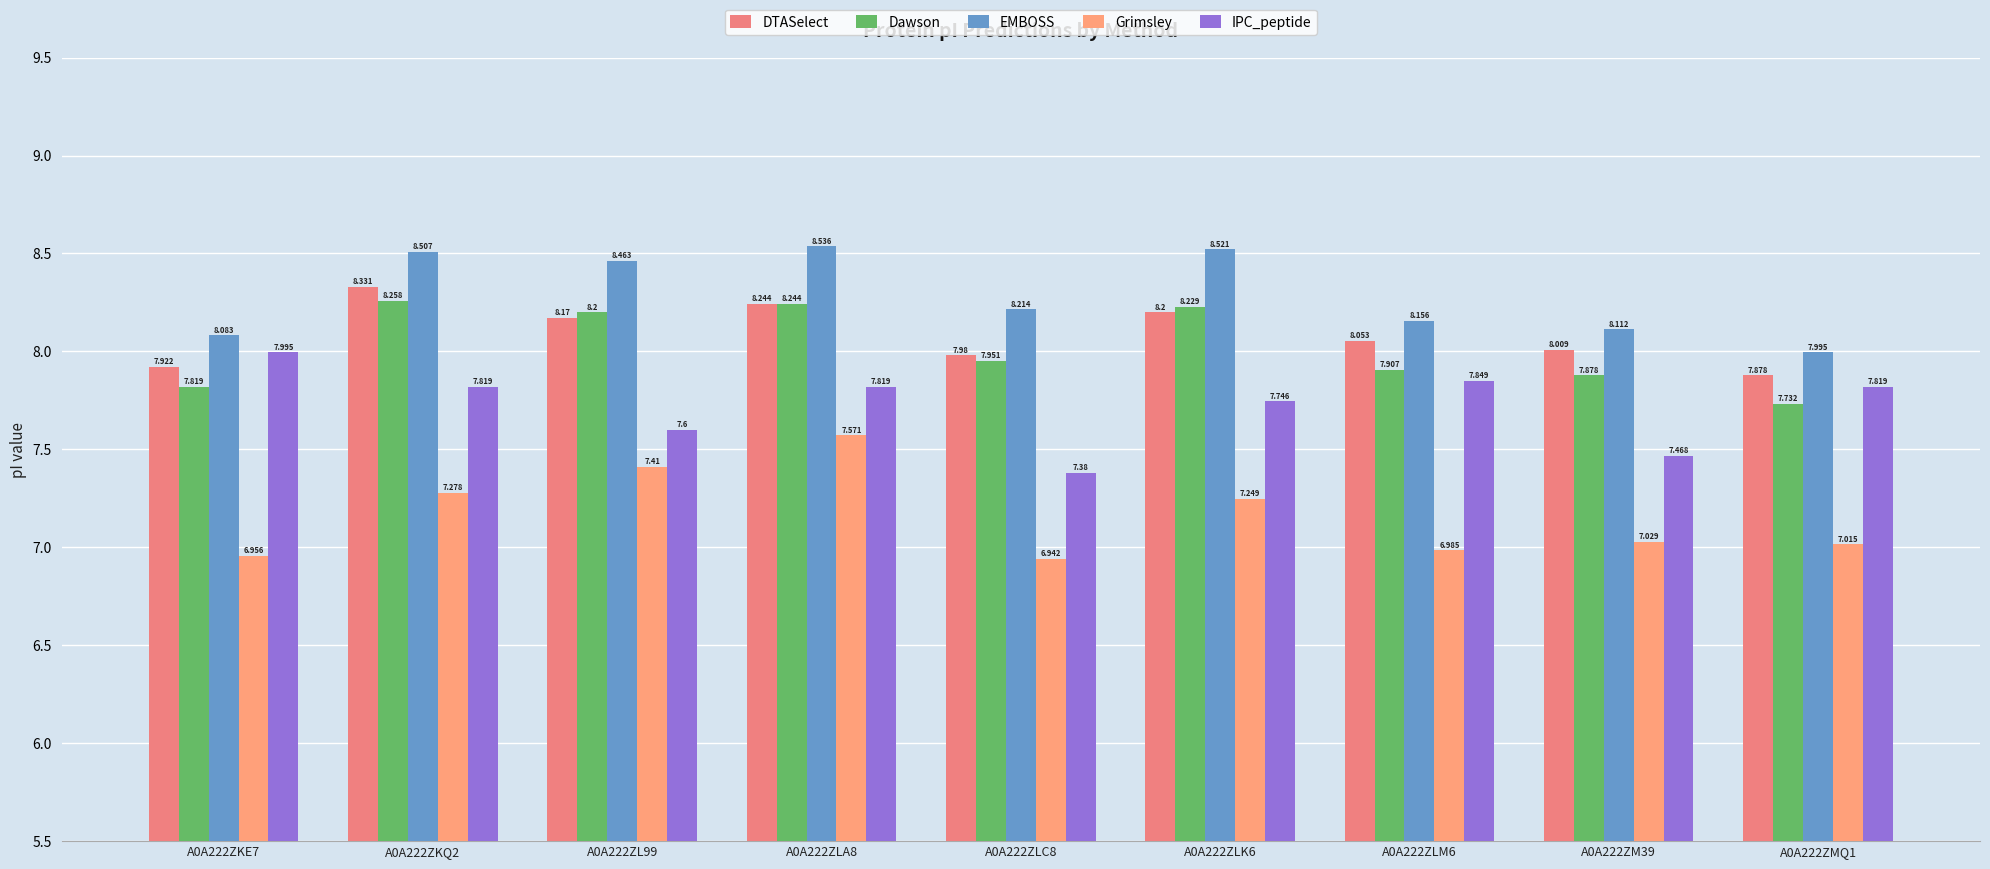

What value does the IPC_peptide series have at A0A222ZKE7?

8.0